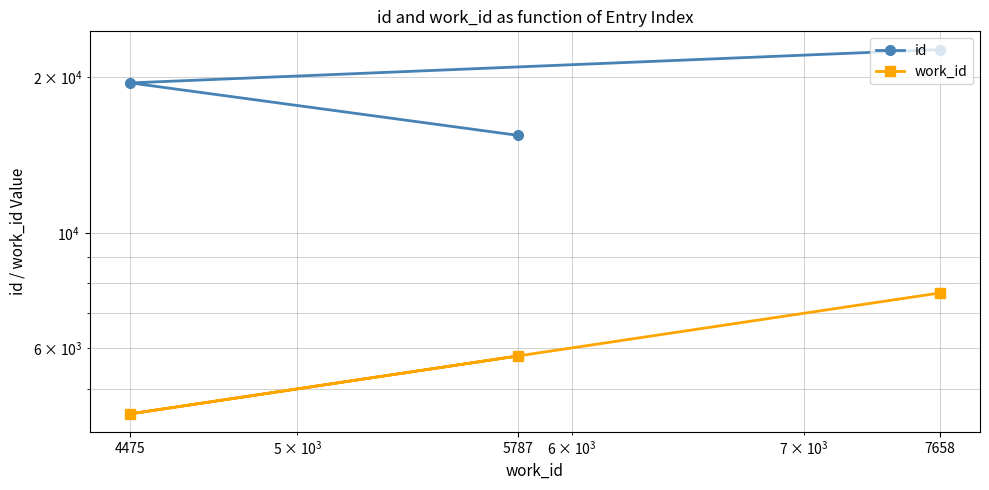

What is the sum of the id values at 5787 and 7658?

38051